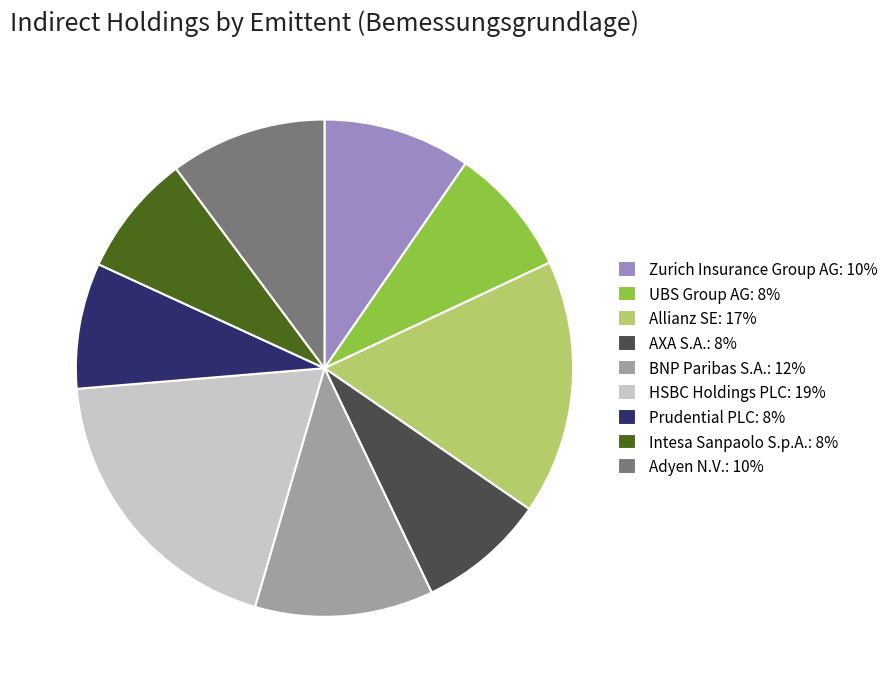

Is there any slice that represents more than half of the pie?

No